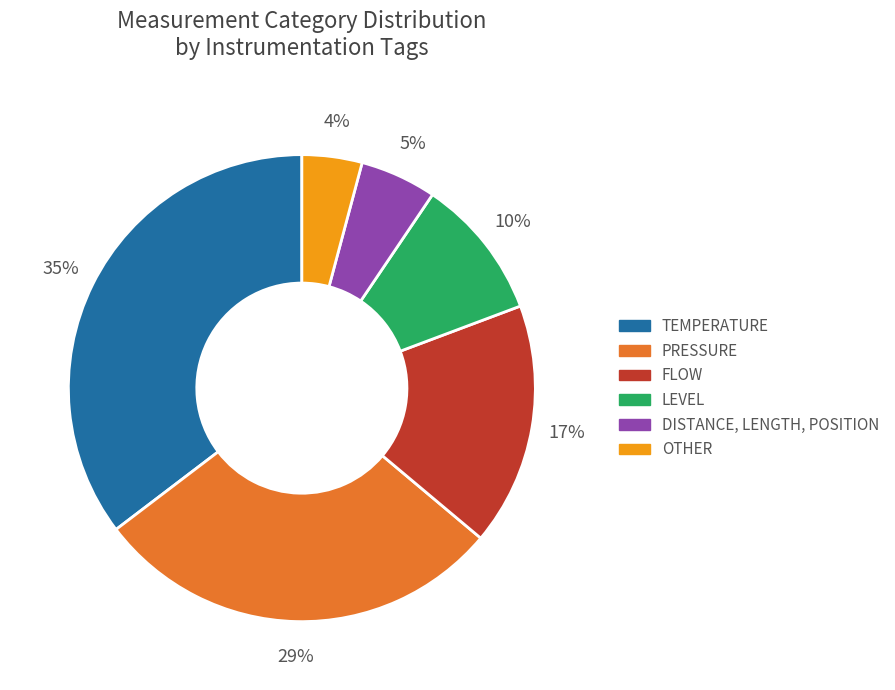

Is there any slice that represents more than half of the pie?

No